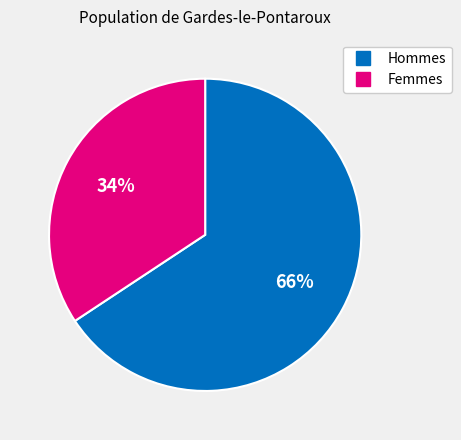

To the nearest percent, what is the average slice percentage?

50%